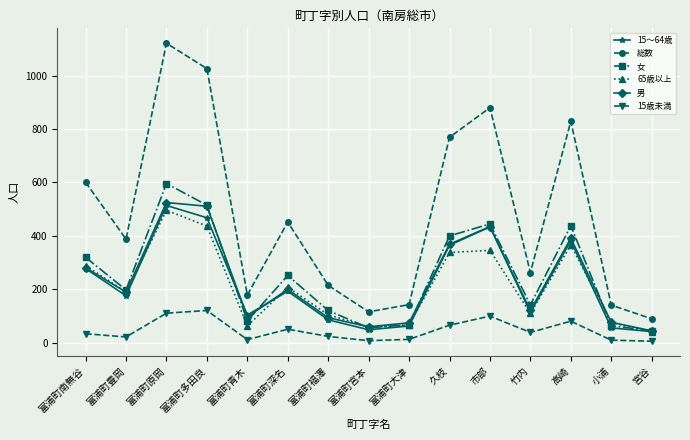

Count the number of categories in the chart.

15